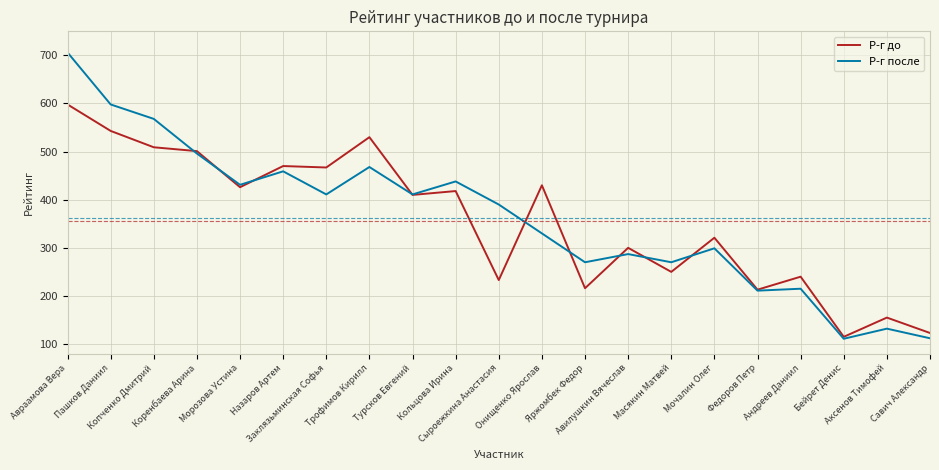

Rank the series by their maximum value, from highest to lowest.

Р-г после, Р-г до